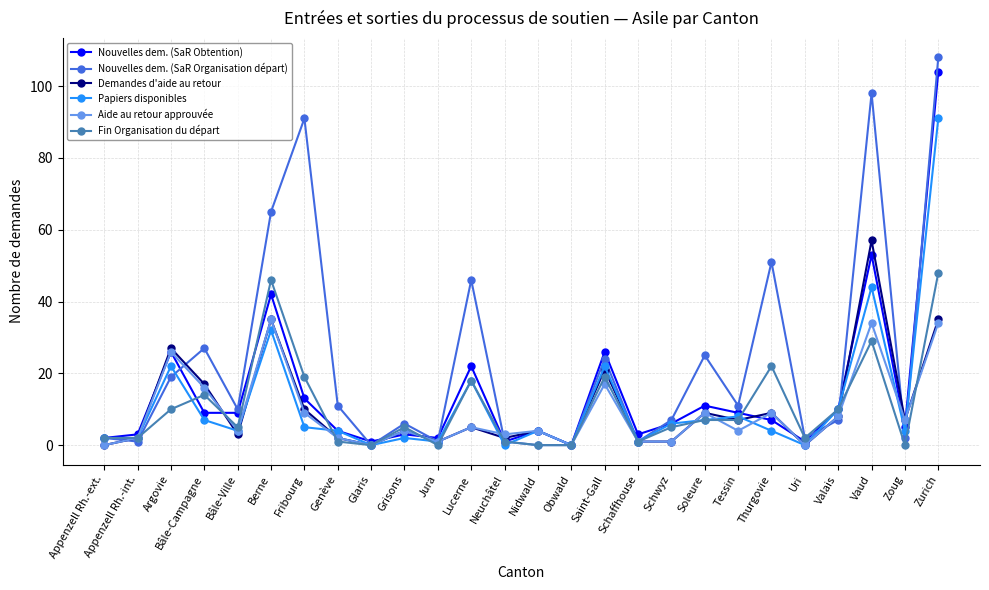

What are all the series names shown in the legend?

Nouvelles dem. (SaR Obtention), Nouvelles dem. (SaR Organisation départ), Demandes d'aide au retour, Papiers disponibles, Aide au retour approuvée, Fin Organisation du départ